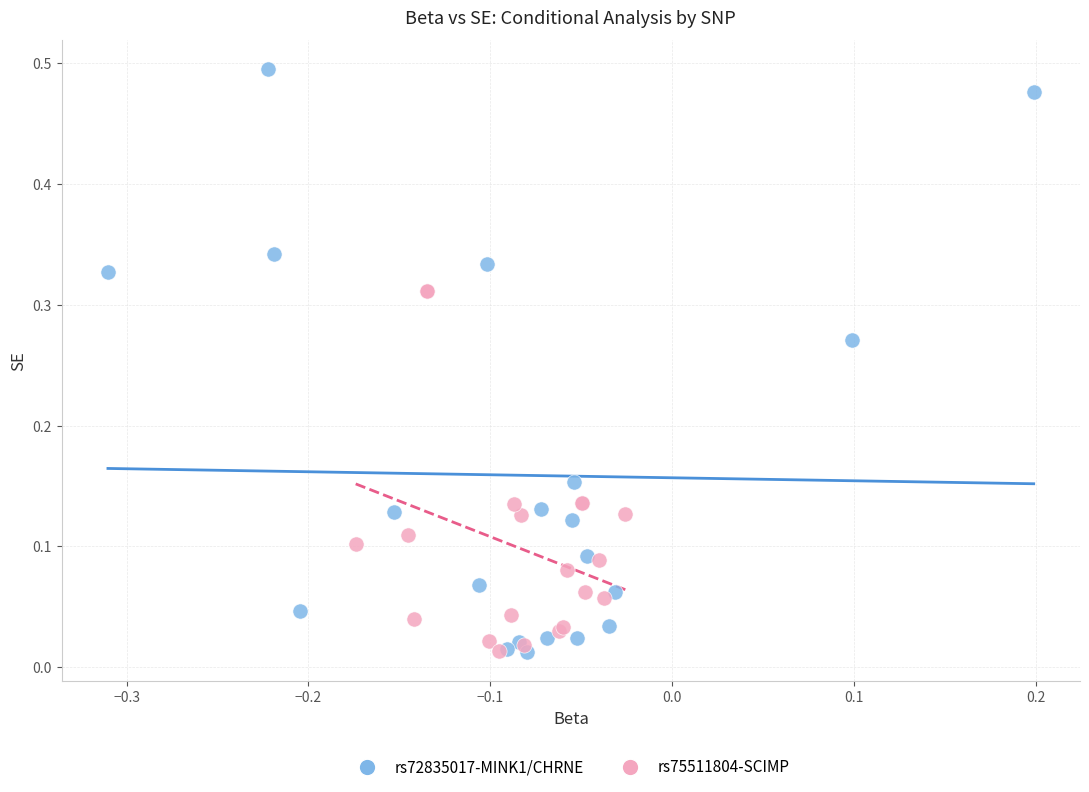

Which series has the widest spread of Y values?

rs72835017-MINK1/CHRNE